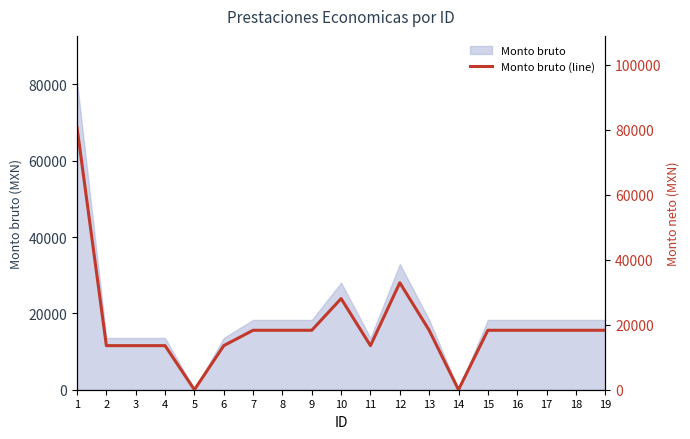

Rank the categories by value from lowest to highest.

5, 14, 2, 3, 4, 6, 11, 7, 8, 9, 13, 15, 16, 17, 18, 19, 10, 12, 1